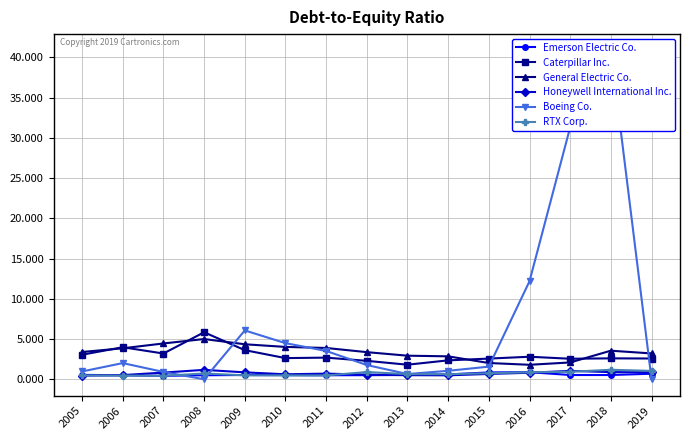

At which category is the sum across all series the highest?

2018